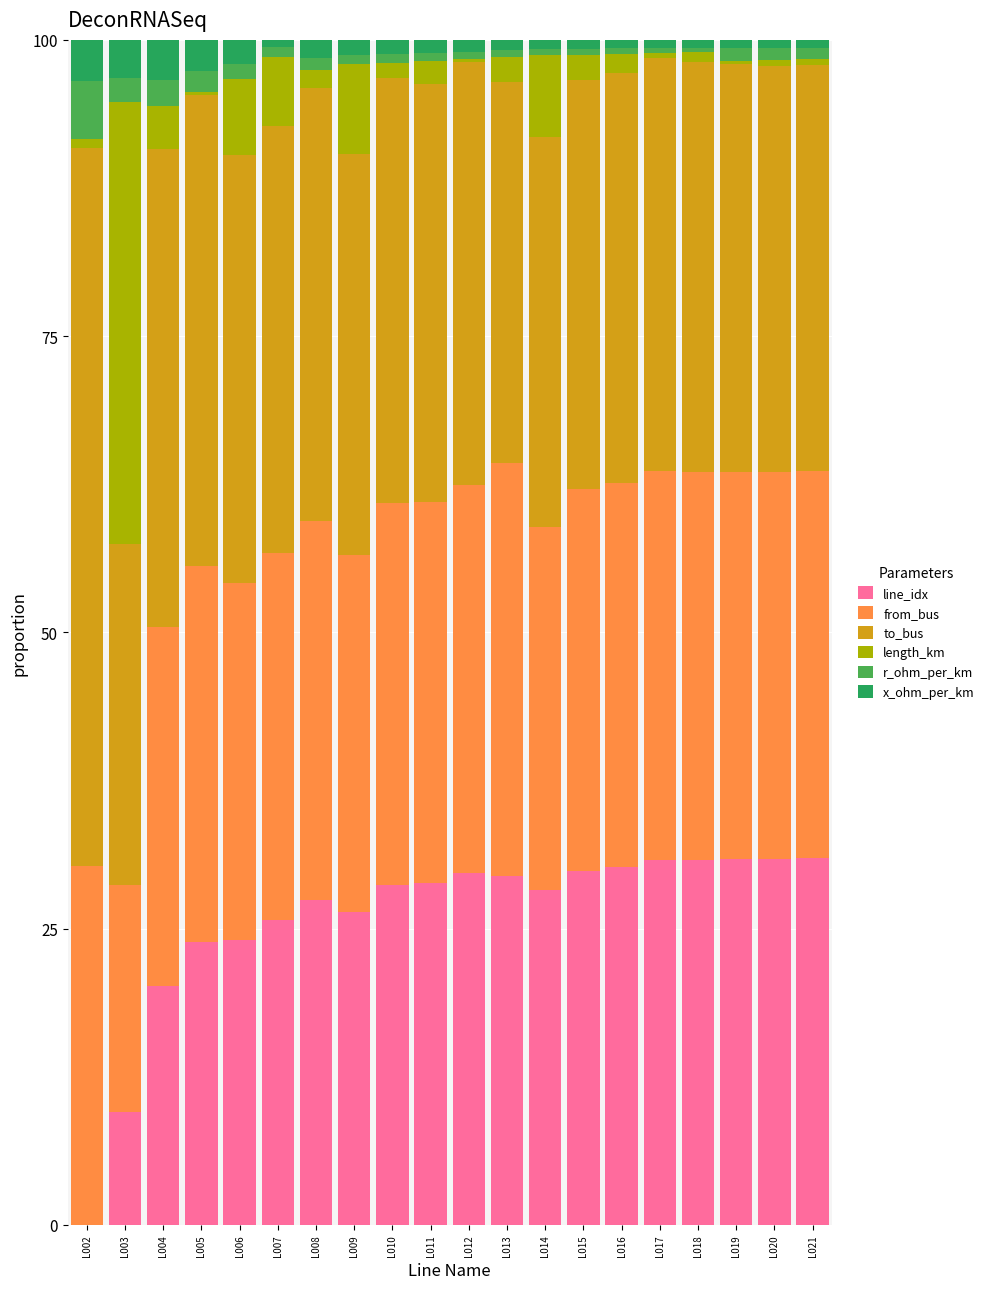

What is the highest value of the line_idx series?

31.0